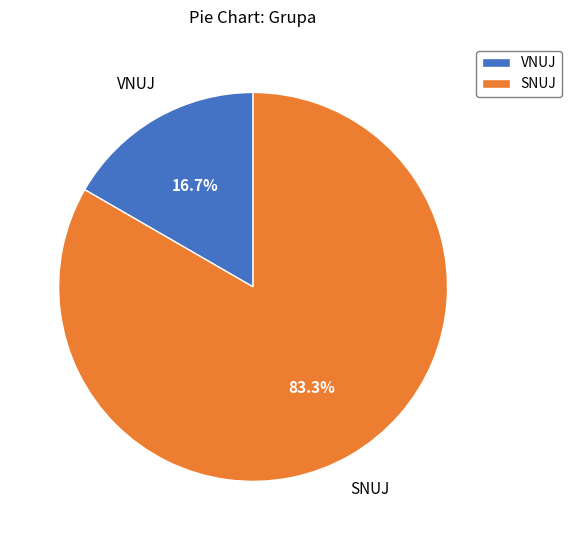

What is the ratio of the value at SNUJ to the value at VNUJ?

5.0